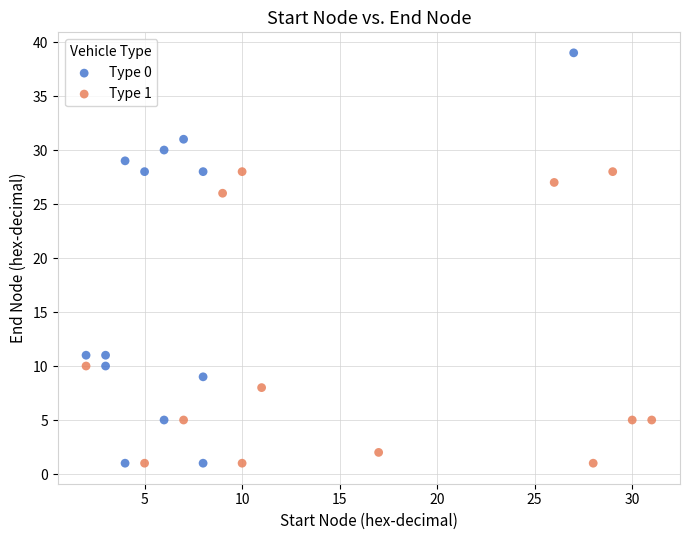

What are all the series names shown in the legend?

Type 0, Type 1